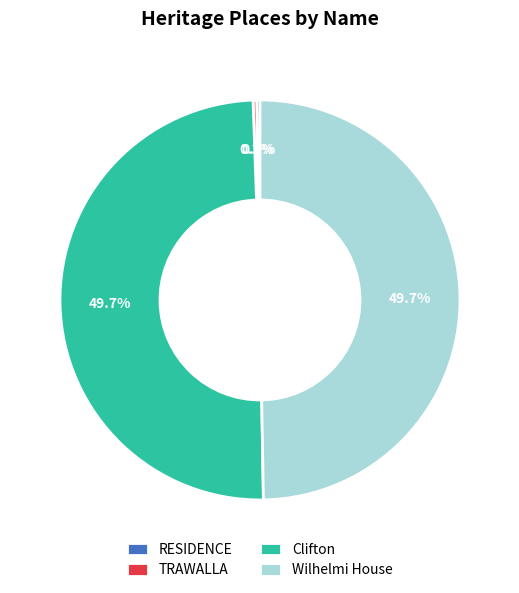

True or false: Clifton accounts for 39% of the total.

False